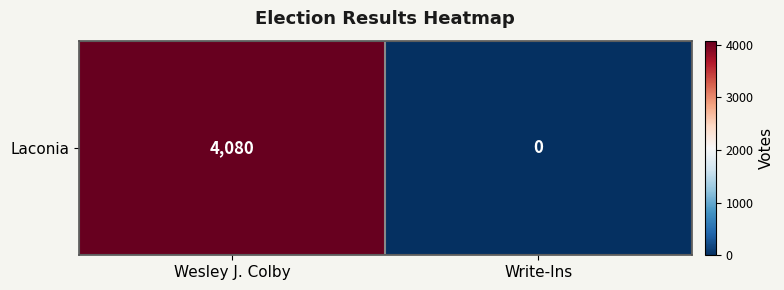

What is the change in value from Wesley J. Colby to Write-Ins?

-4080